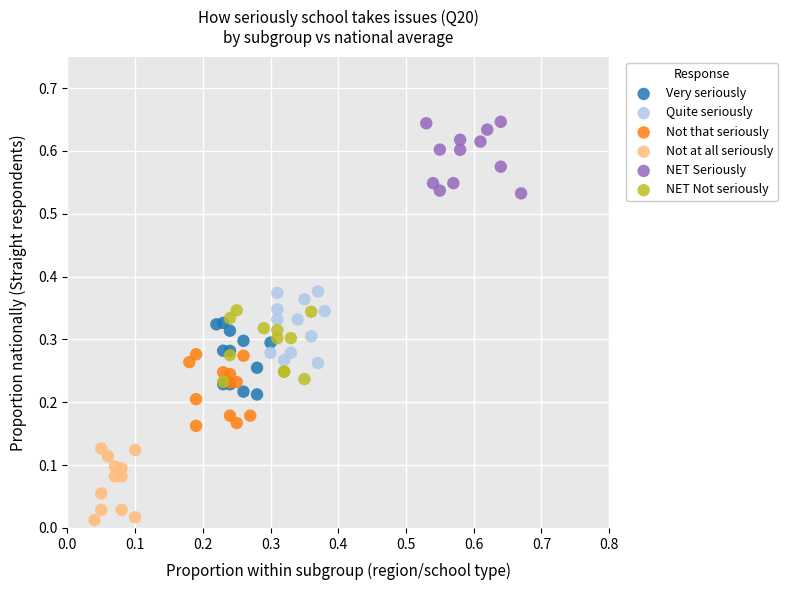

Which series reaches the minimum Y coordinate?

Not at all seriously